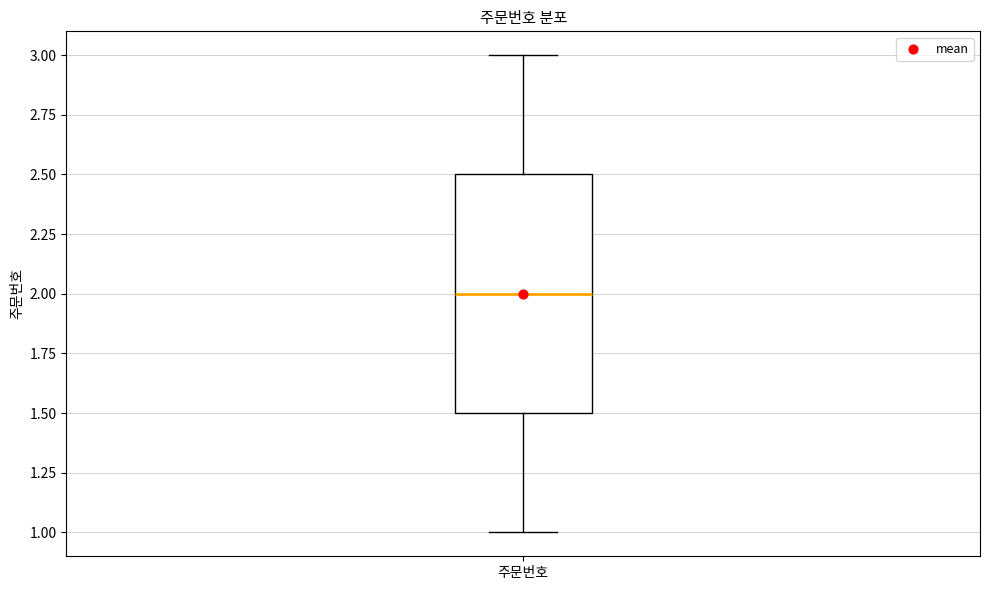

Read this box plot against the y-axis: the position of the median line, the range covered by the box, and the ends of both whiskers. The values are not printed on the chart, so give them approximately, as read against the axis.

median 2.0, box 1.5 to 2.5, whiskers 1.0 to 3.0